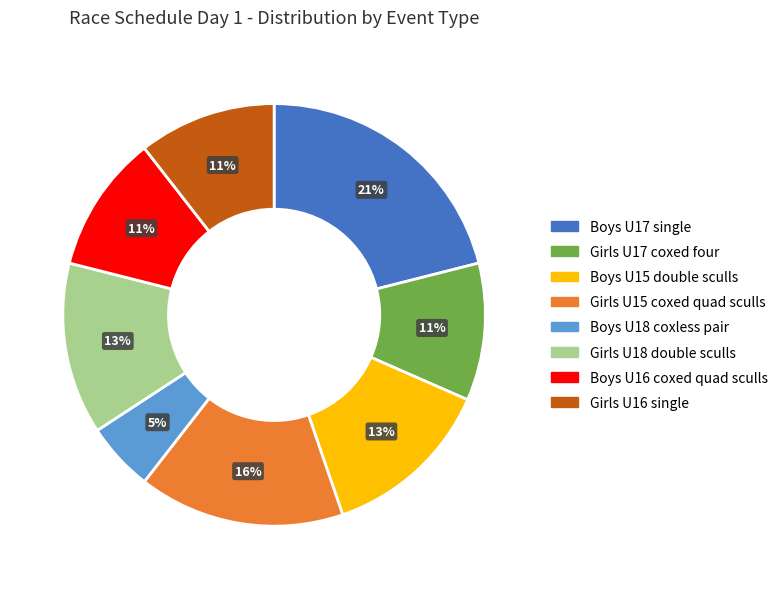

To the nearest percent, what is the combined percentage of Girls U17 coxed four and Boys U18 coxless pair?

16%